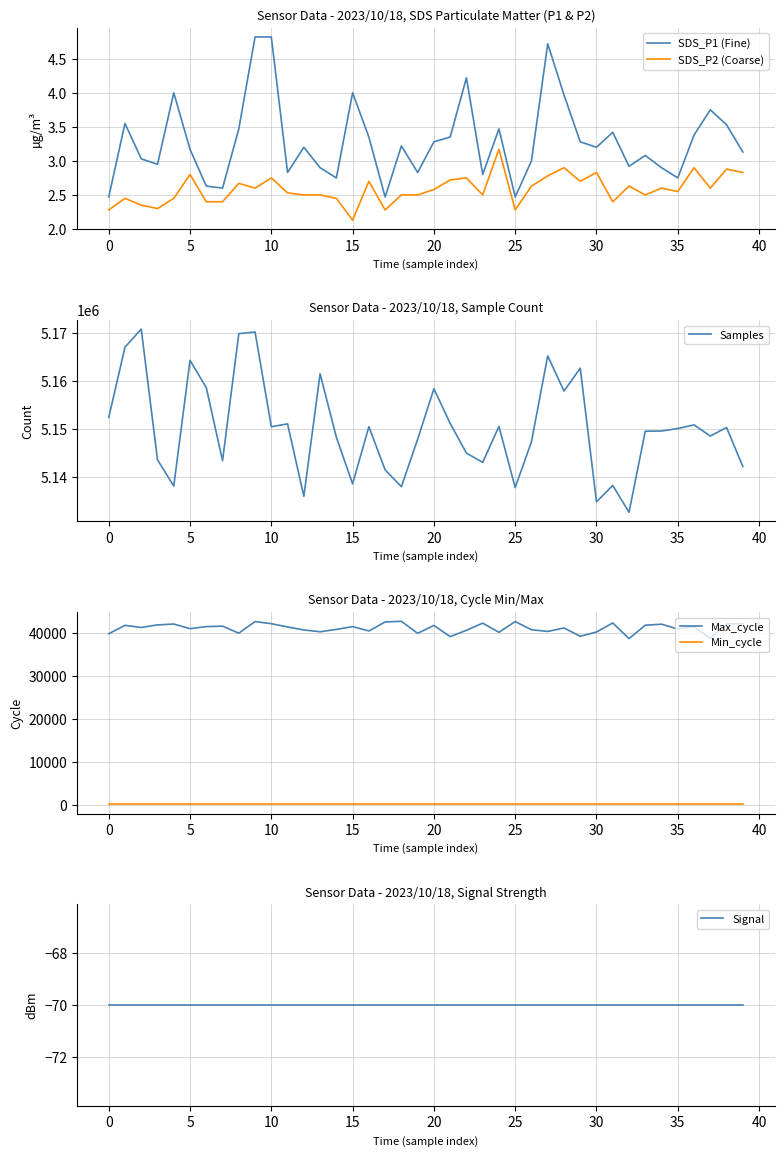

List the series in order of their peak value, highest first.

Samples, Max_cycle, Min_cycle, SDS_P1 (Fine), SDS_P2 (Coarse), Signal